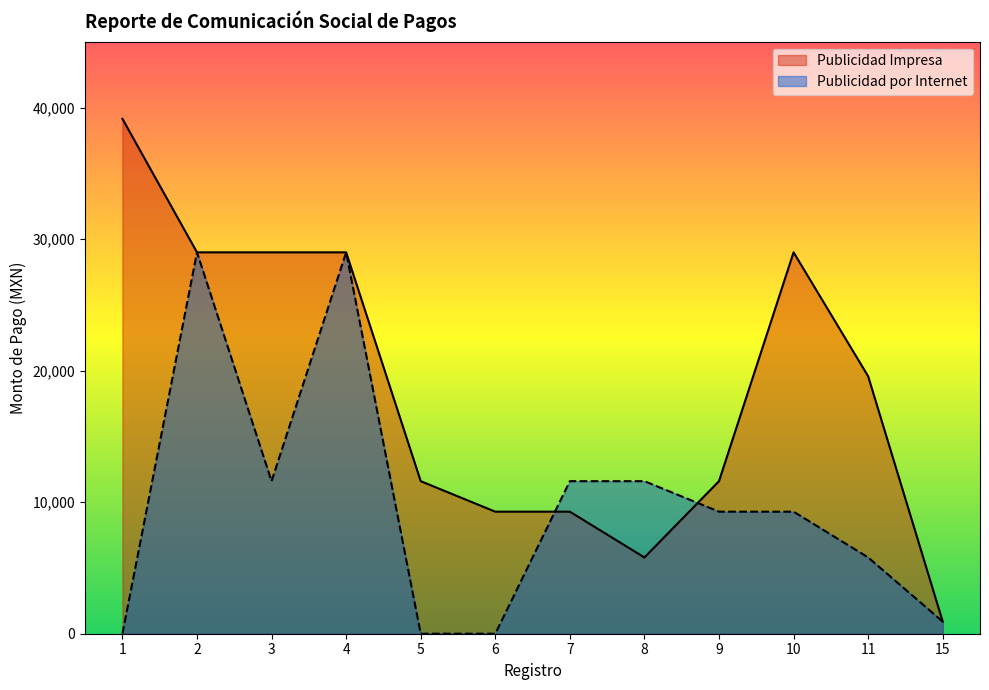

At which category does Publicidad por Internet reach its first local valley?

3